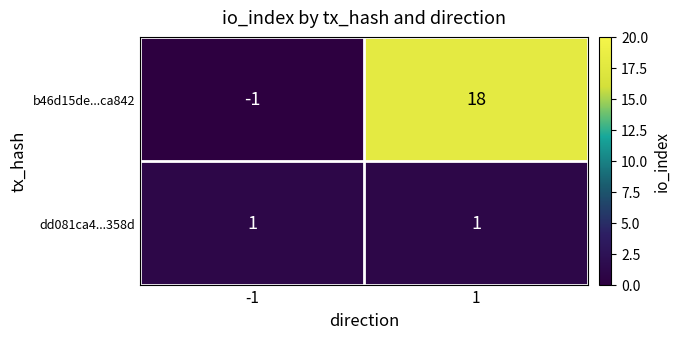

Which series has the widest spread of values?

b46d15de...ca842